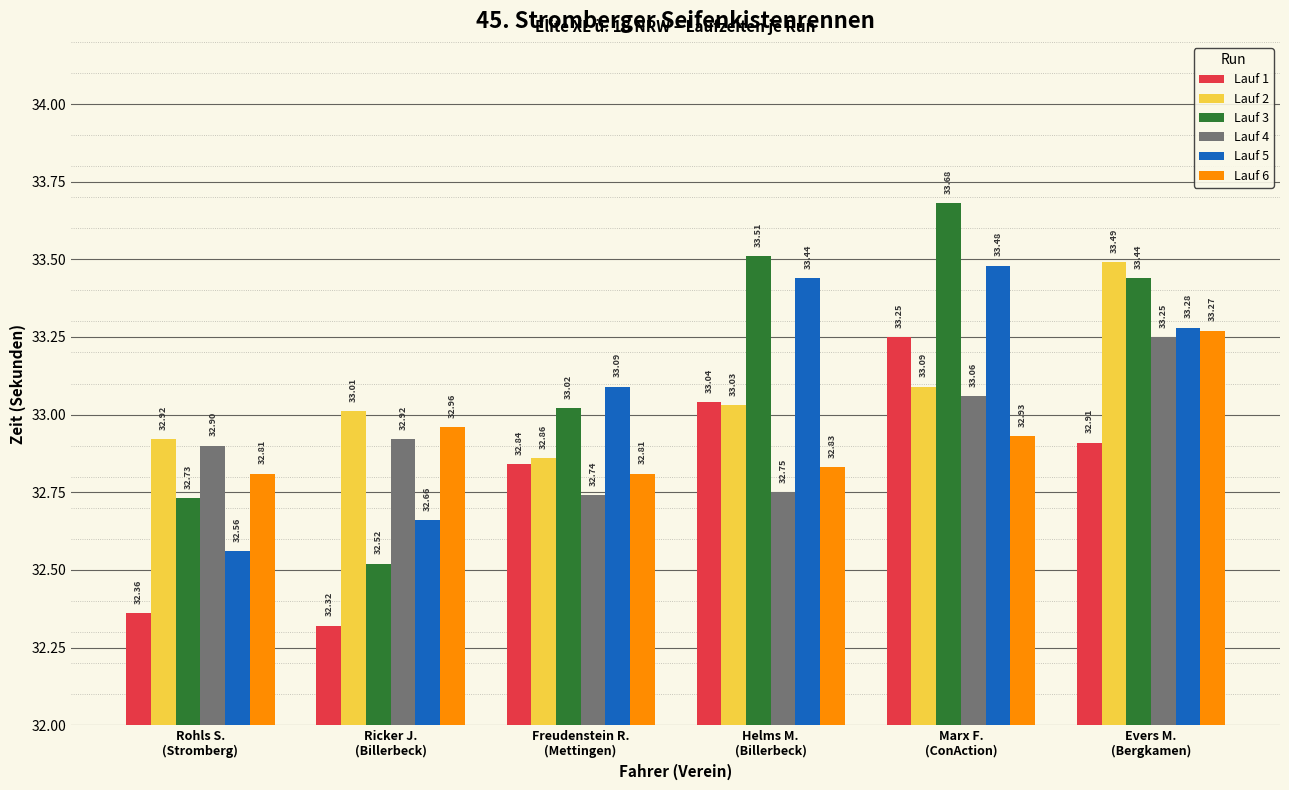

What is the sum of all Lauf 3 values?

198.9